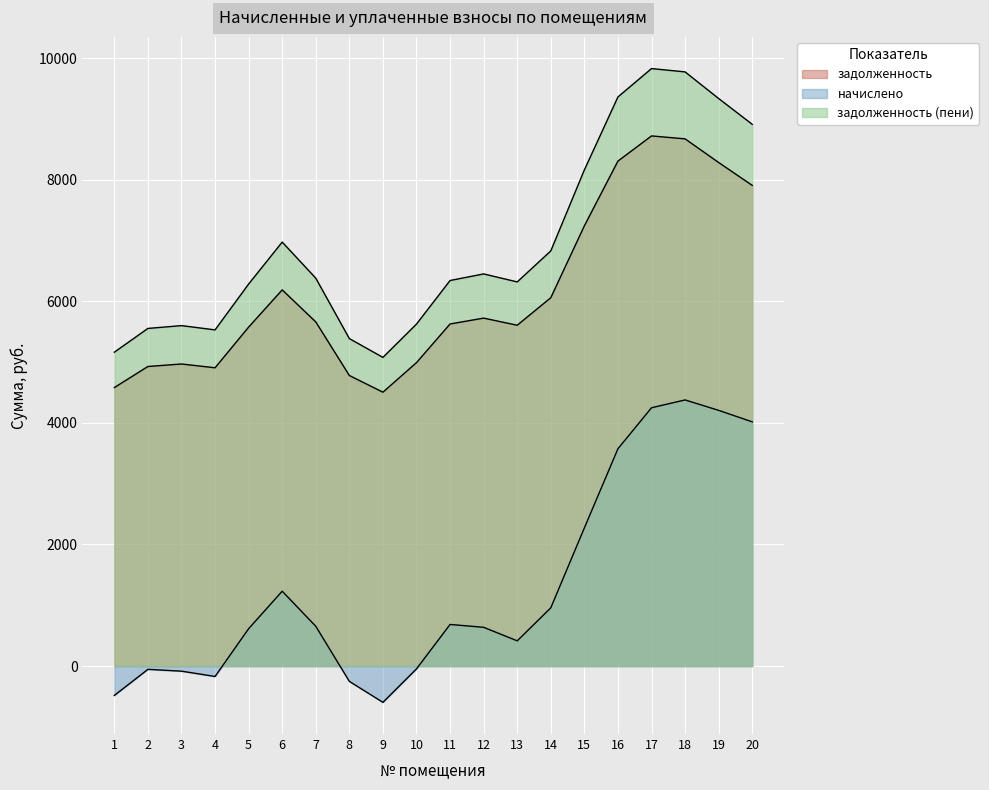

The задолженность series shows 13586.7 at 11. True or false?

False